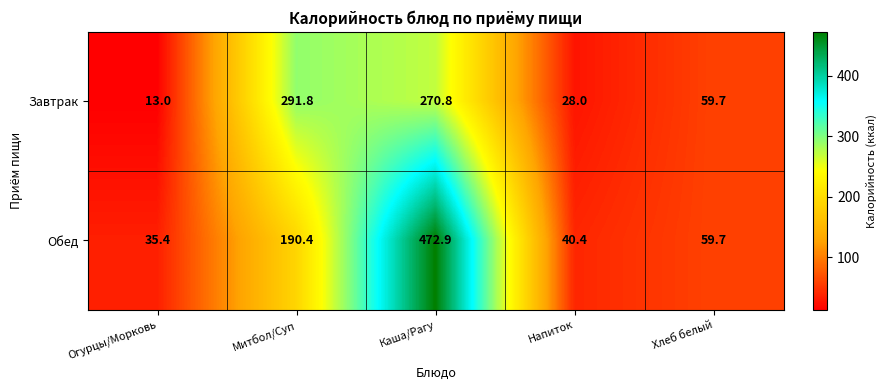

Rank the series at Митбол/Суп from highest to lowest value.

Завтрак, Обед